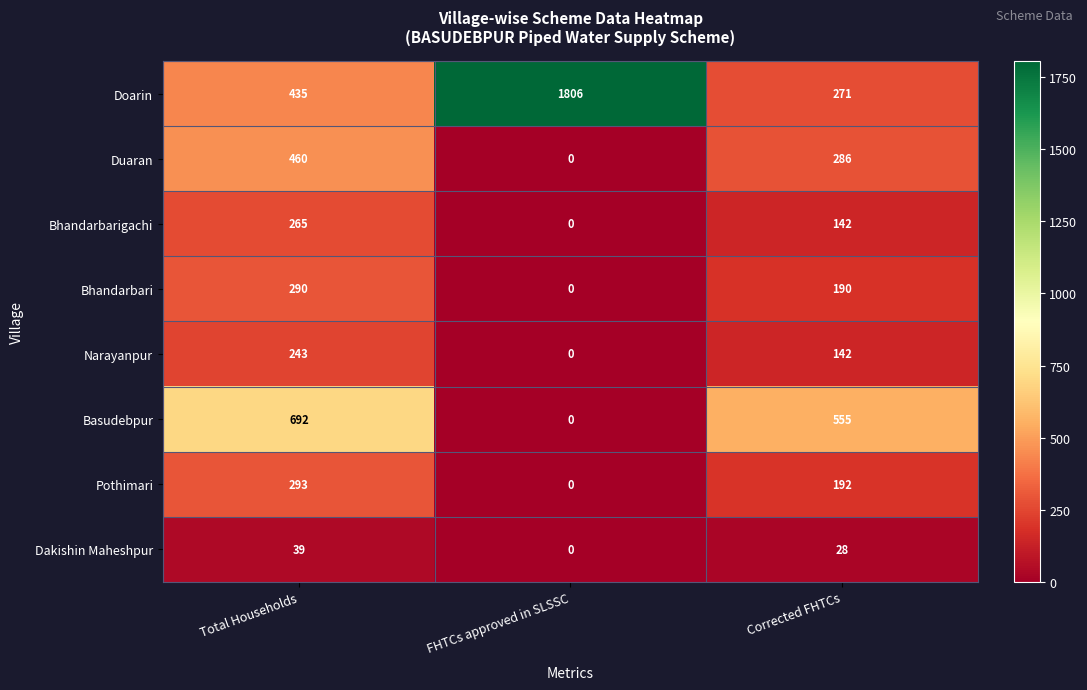

What is the difference between the Bhandarbarigachi values at Total Households and Corrected FHTCs?

123